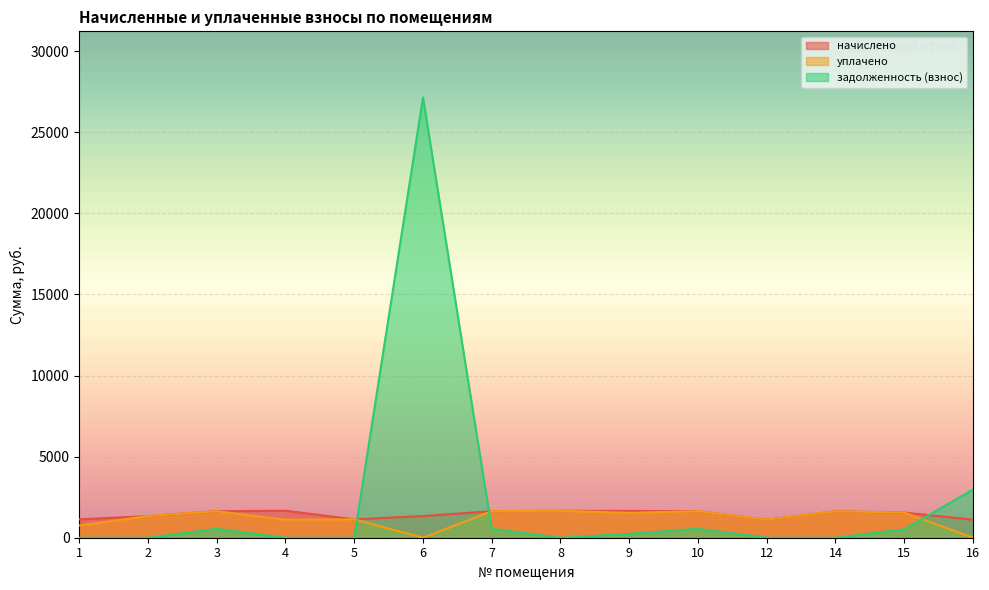

How many values in the уплачено series are below 1531?

7